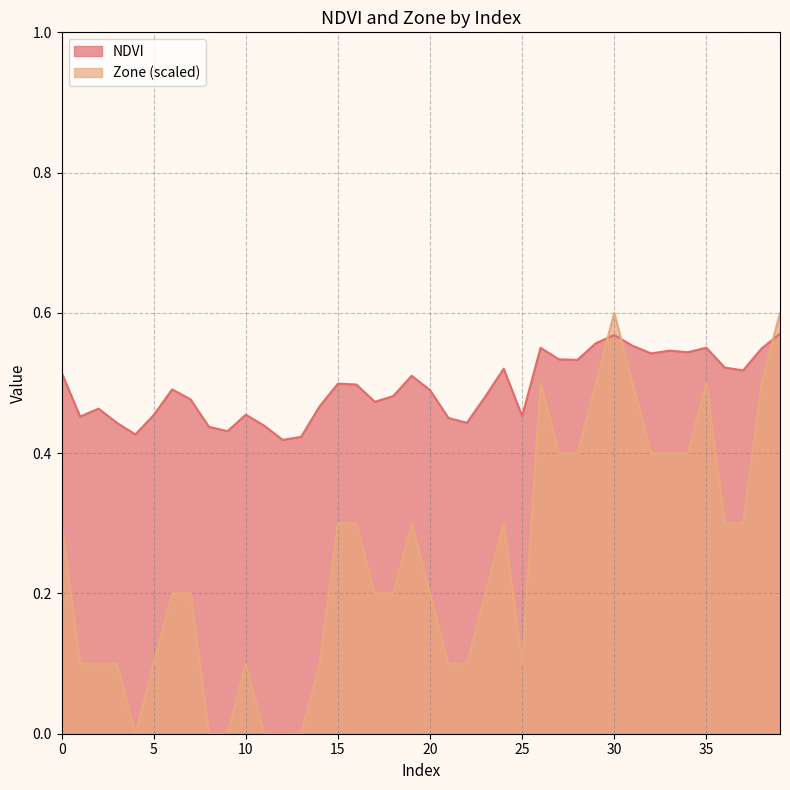

At which category is the sum across all series the highest?

39